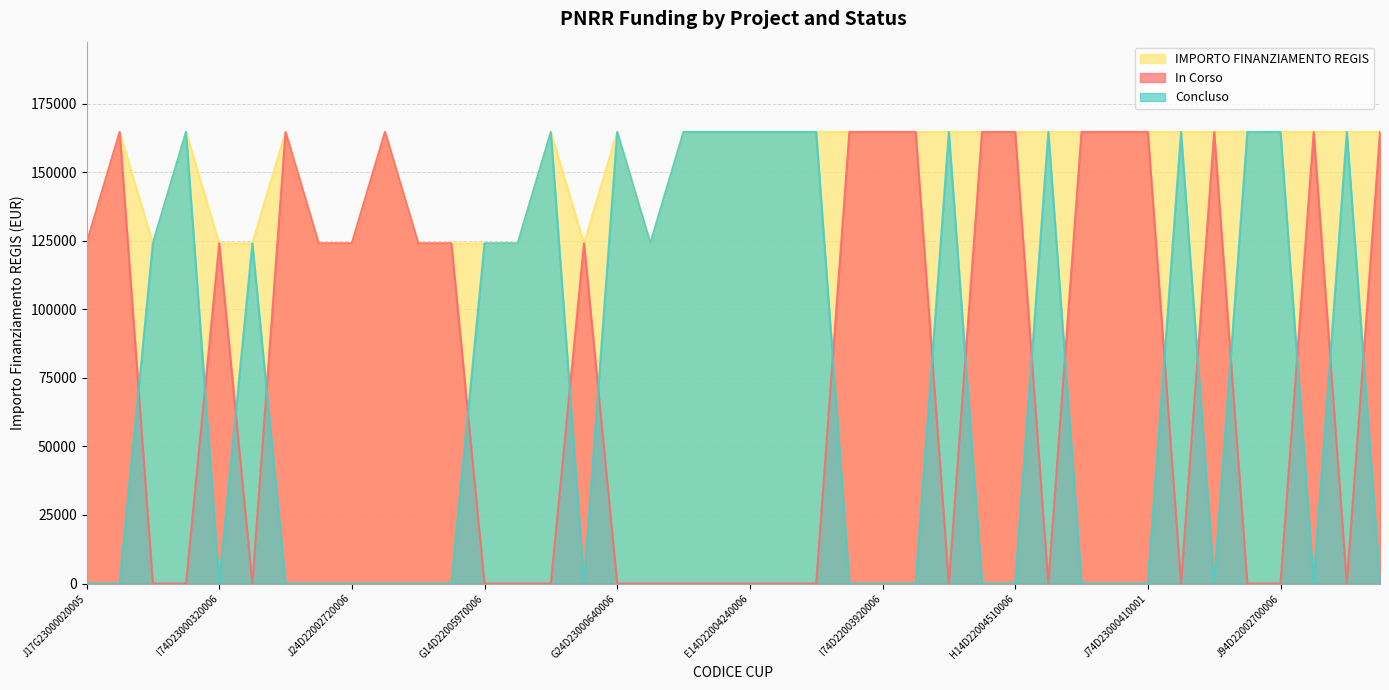

Which series has the largest total across all categories?

IMPORTO FINANZIAMENTO REGIS